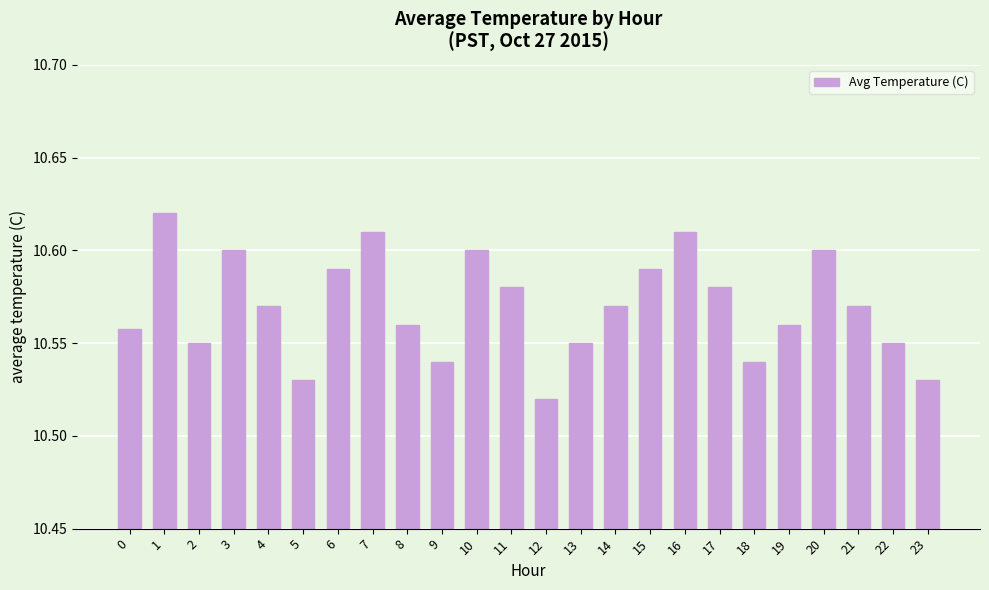

What is the sum of all values?

253.7